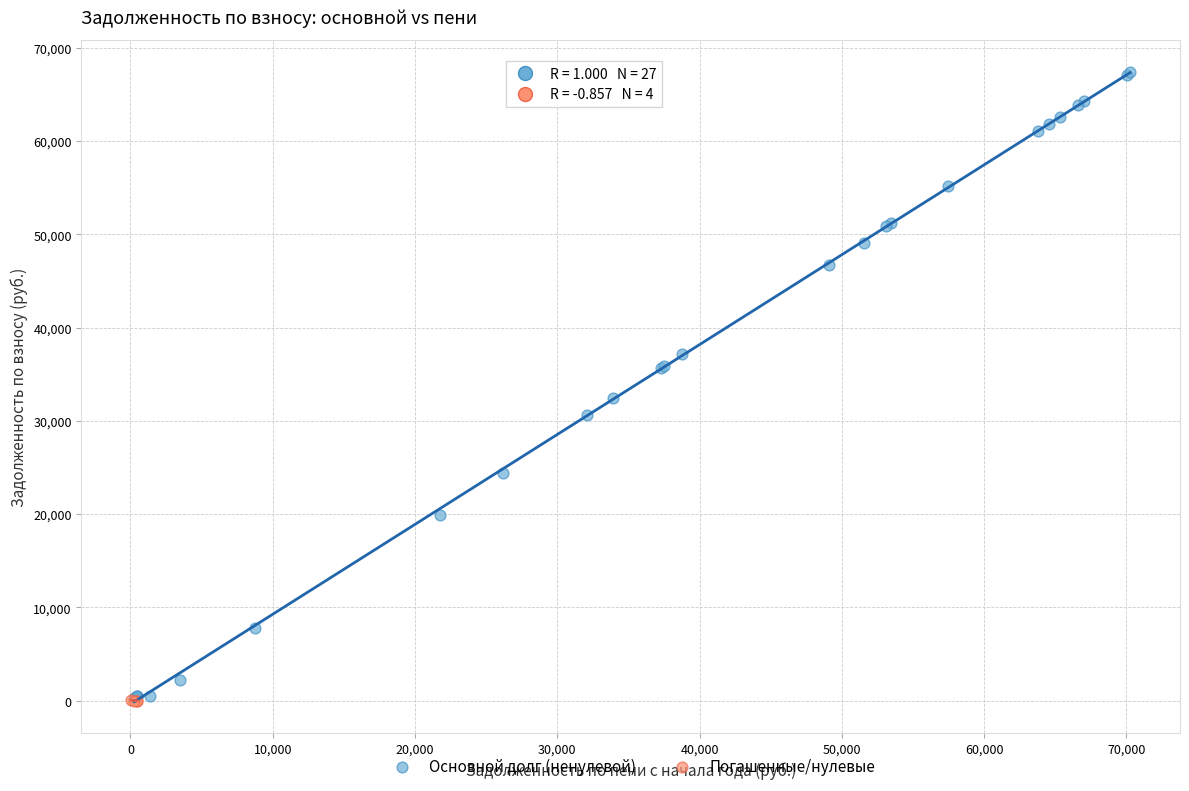

Which series reaches the maximum Y coordinate?

Основной долг (ненулевой)